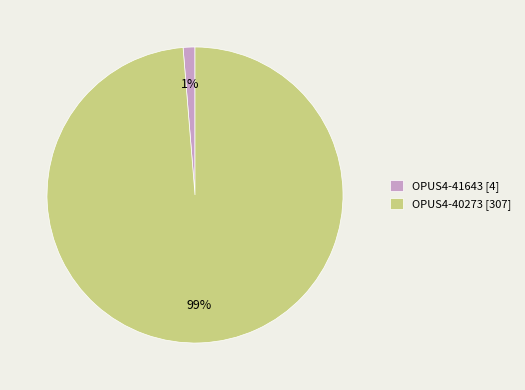

Rank the categories by value from lowest to highest.

OPUS4-41643, OPUS4-40273